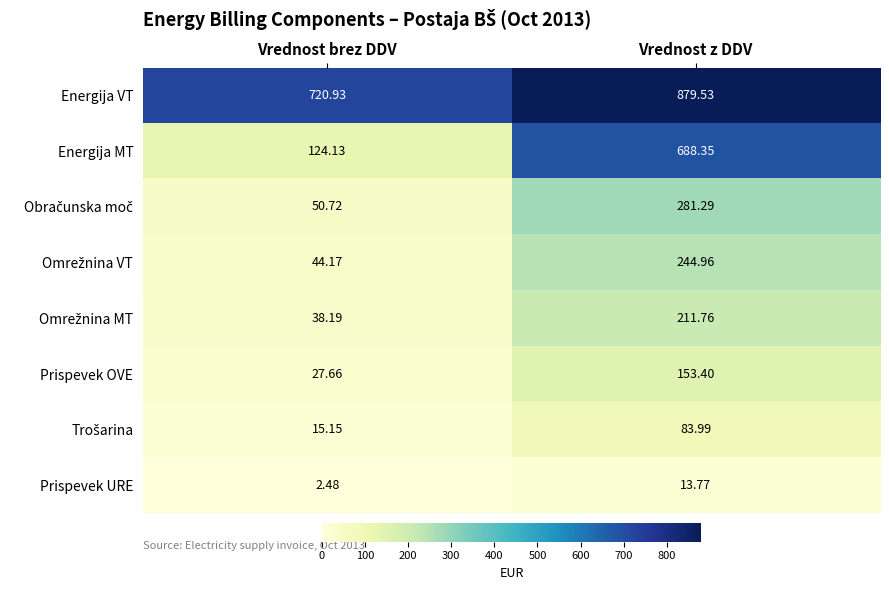

Which series has the largest total across all categories?

Energija VT